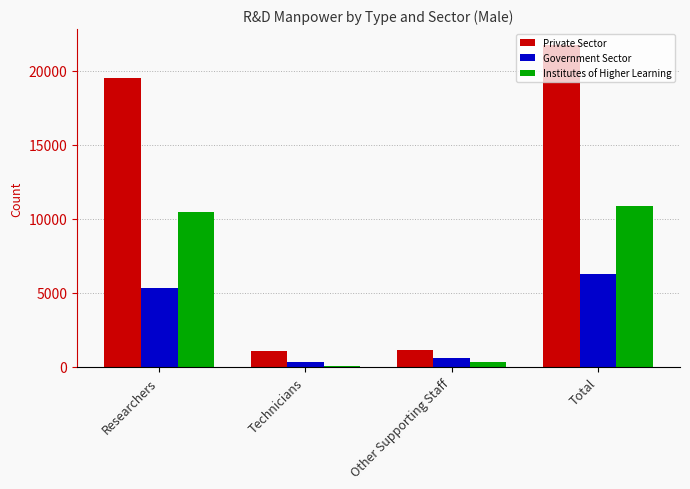

What is the value of the Private Sector bar at the 1st from the left?

19549